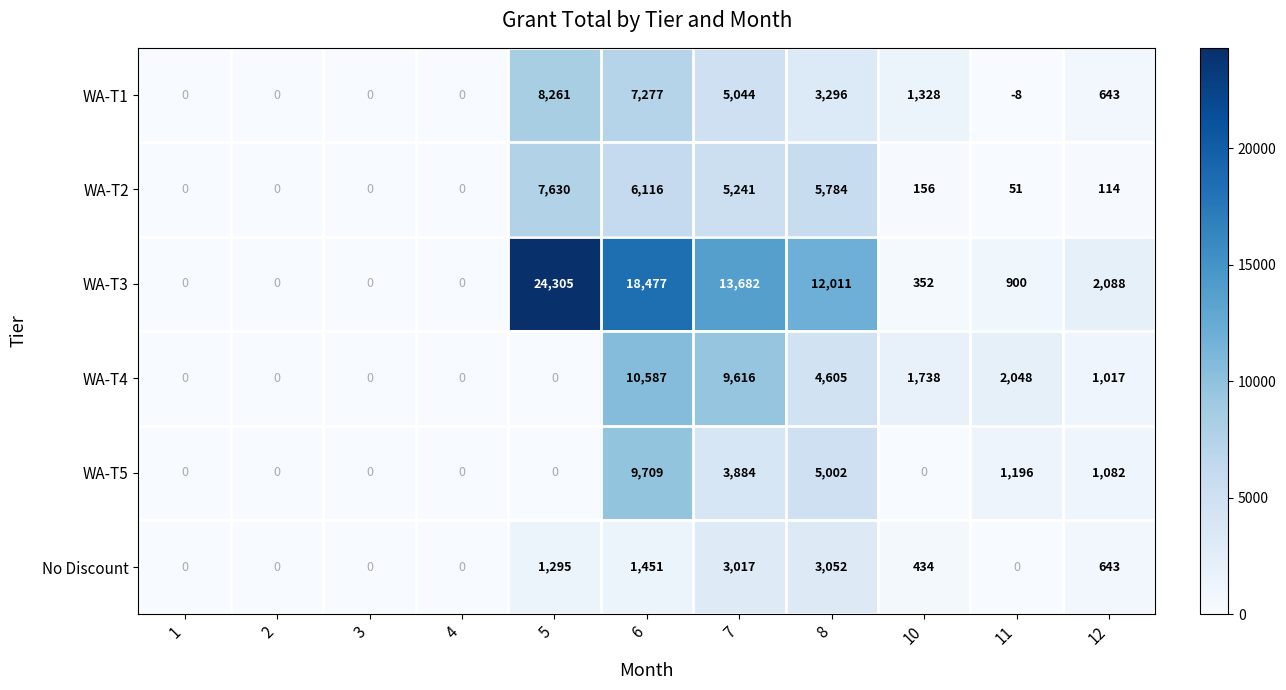

At which label does WA-T1 first exceed 643?

5